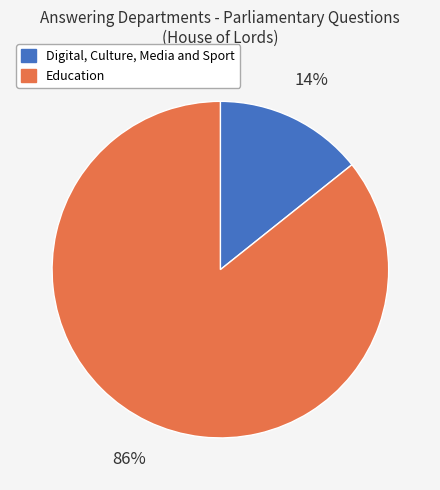

How many slices are in this pie chart?

2